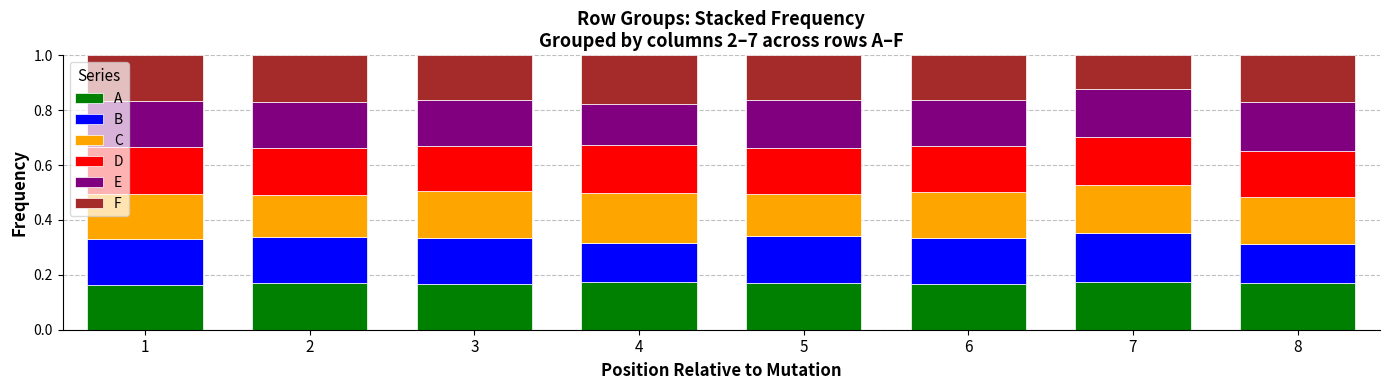

What is the total value across all series at 5?

1.0